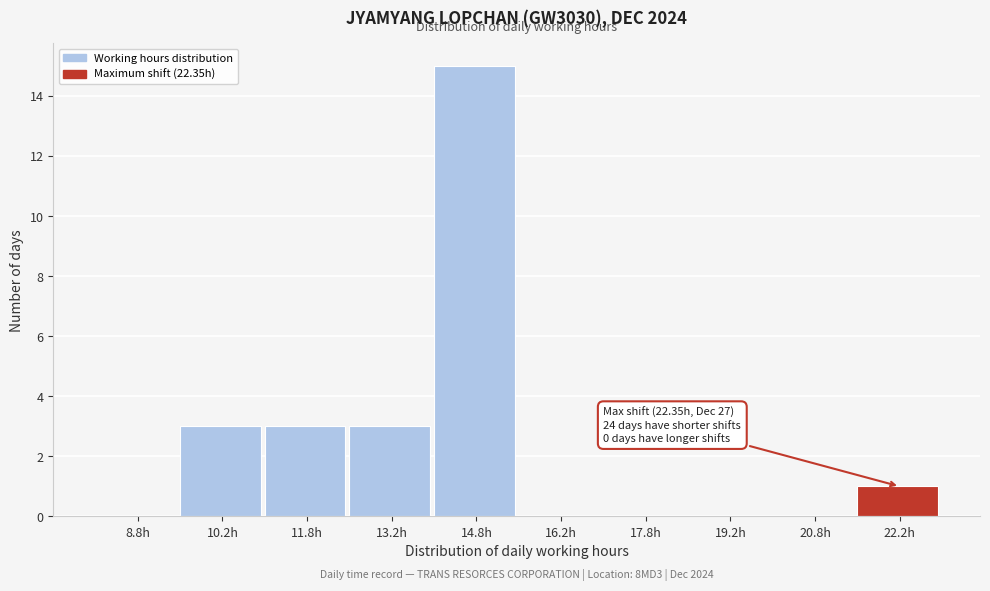

Which range on the x-axis has the tallest bar?

14.0 to 15.5